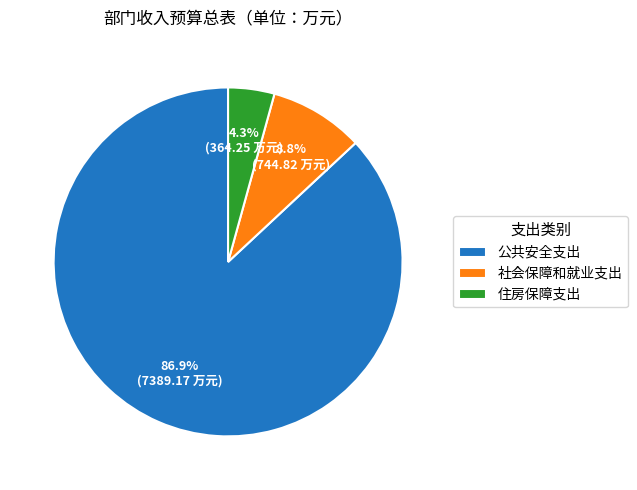

What percentage is the 社会保障和就业支出 slice, to the nearest percent?

9%